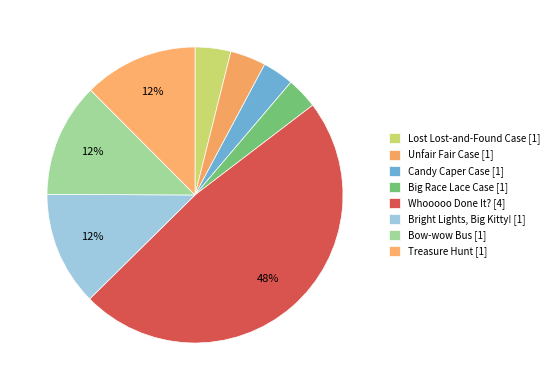

How many slices are in this pie chart?

8